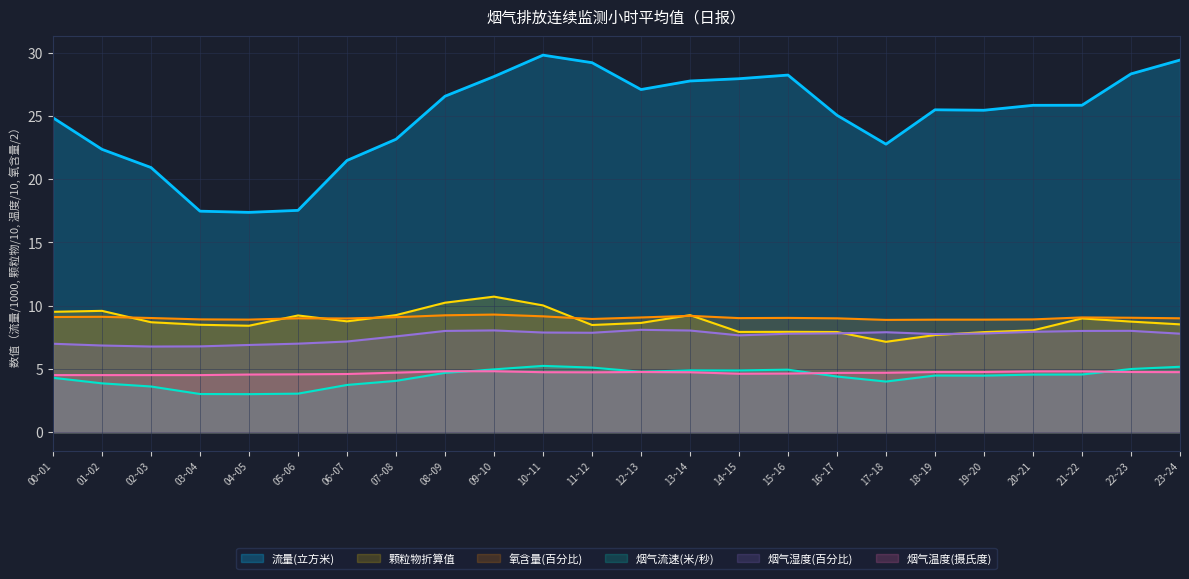

What is the lowest value of the 烟气温度(摄氏度) series?

4.5